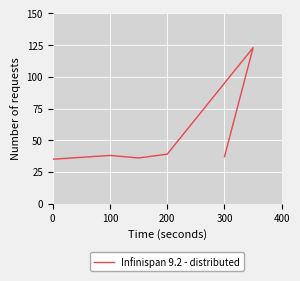

Reading left to right, what are all the values shown in this chart?

35	38	36	39	123	37